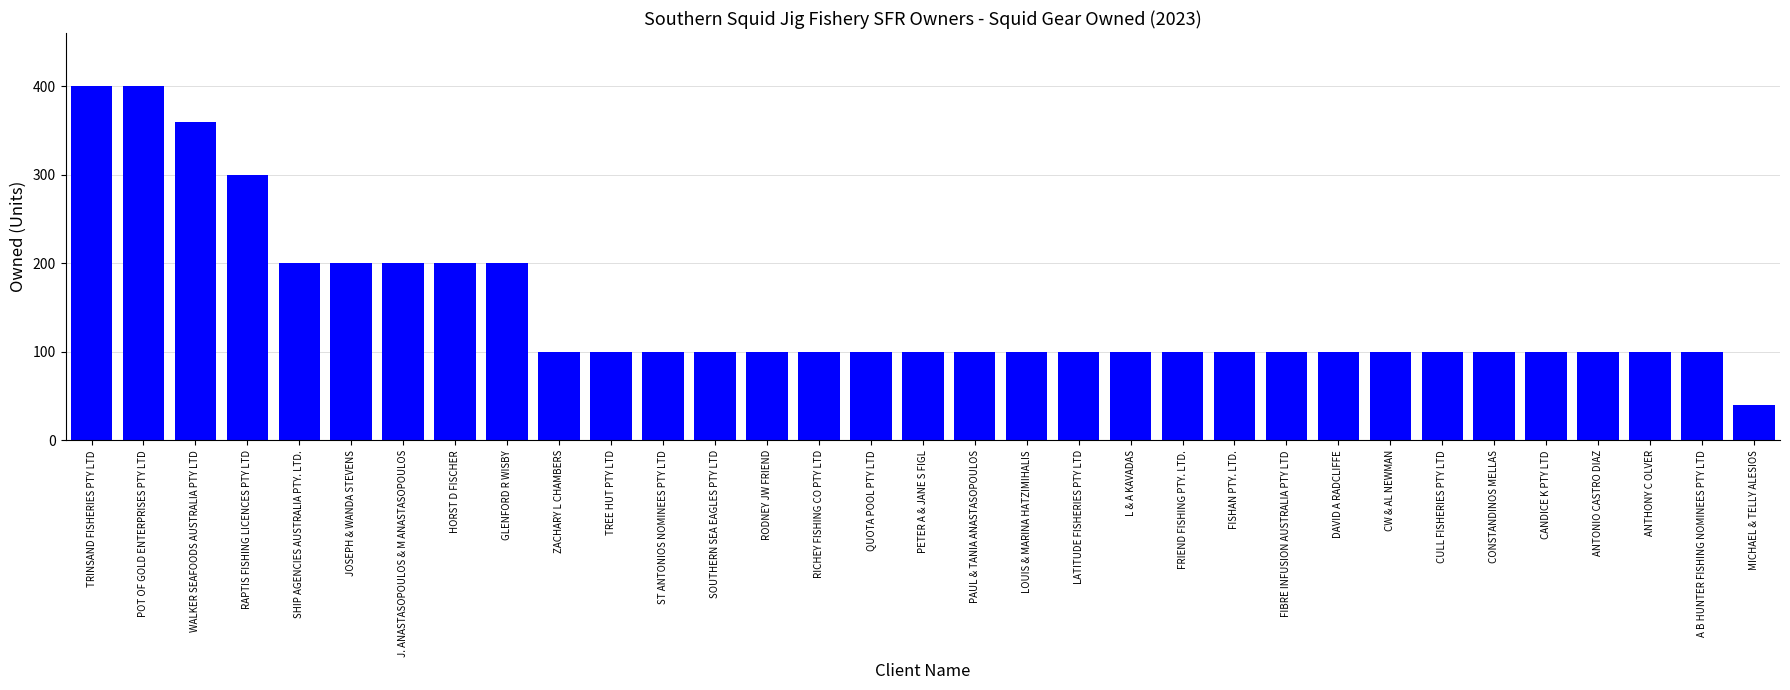

What is the difference between the second highest and minimum values?

360